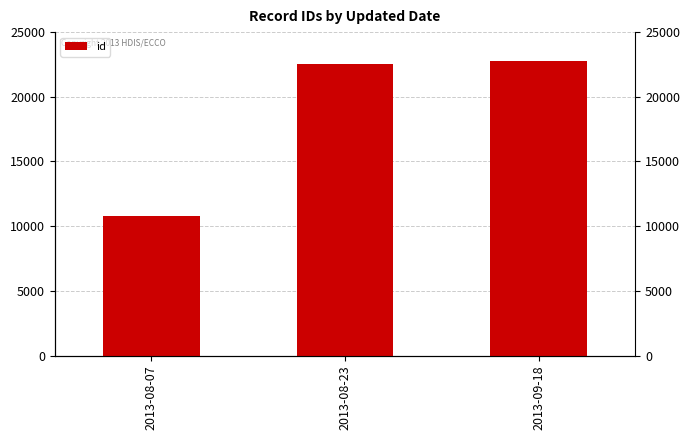

What is the value of the 3rd bar from the left?

22792